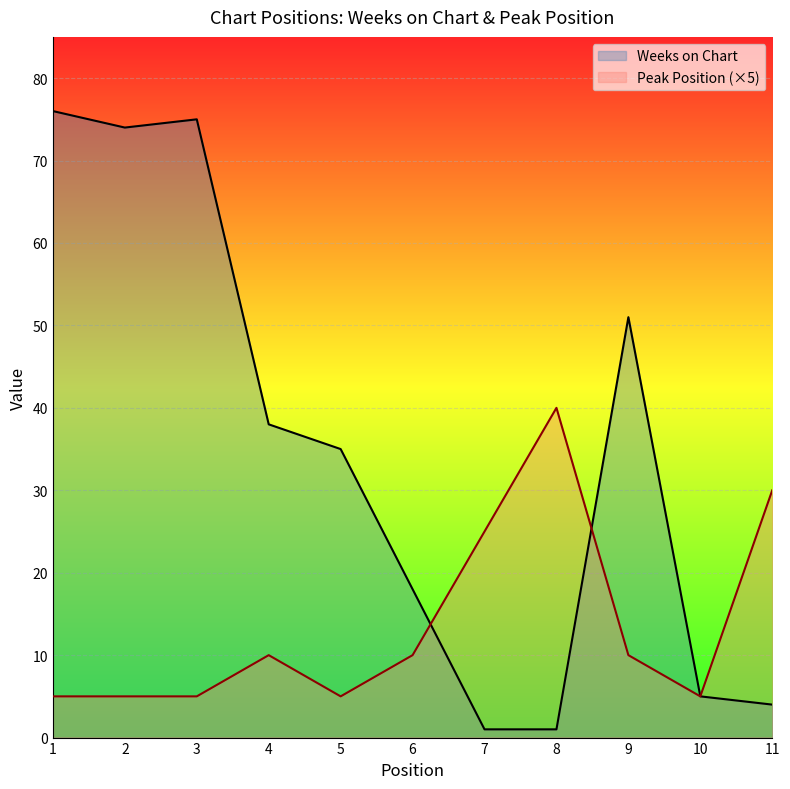

Which series has the widest spread of values?

Weeks on Chart